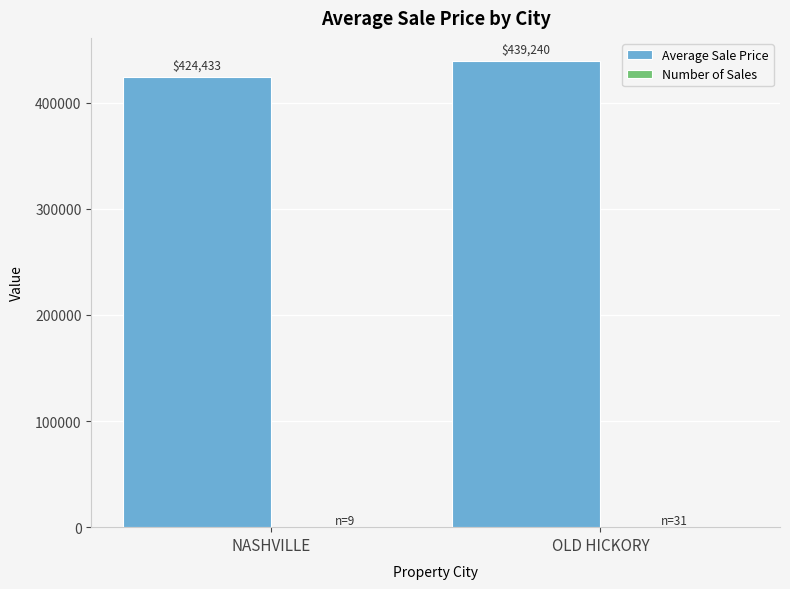

At which category is the sum across all series the highest?

OLD HICKORY